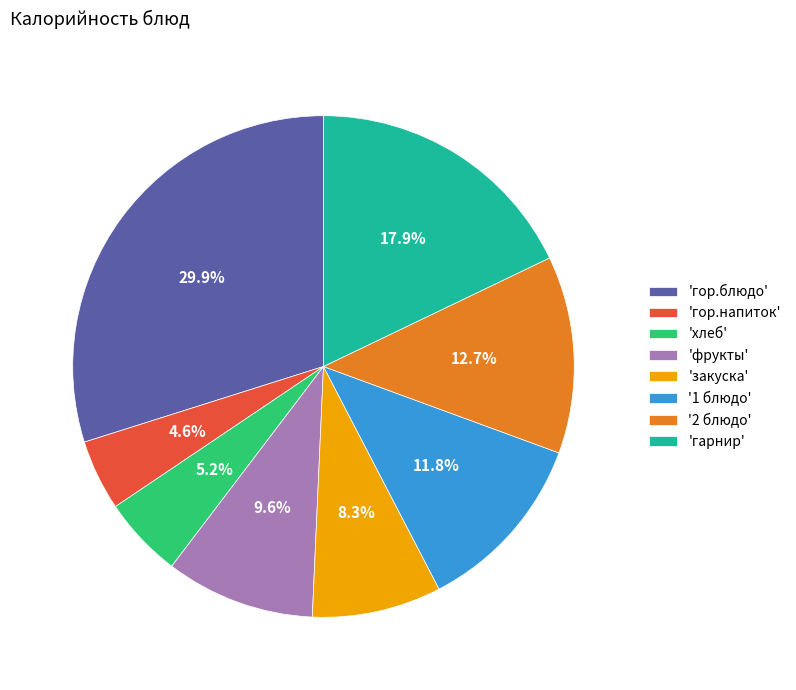

Count the number of slices in the pie.

8